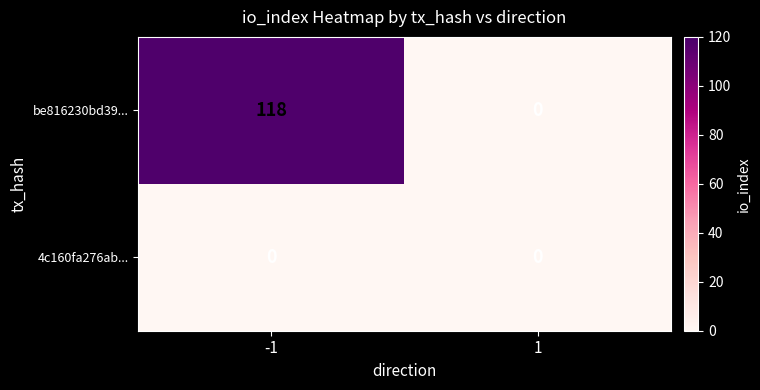

Rank the series by their maximum value, from highest to lowest.

be816230bd39..., 4c160fa276ab...